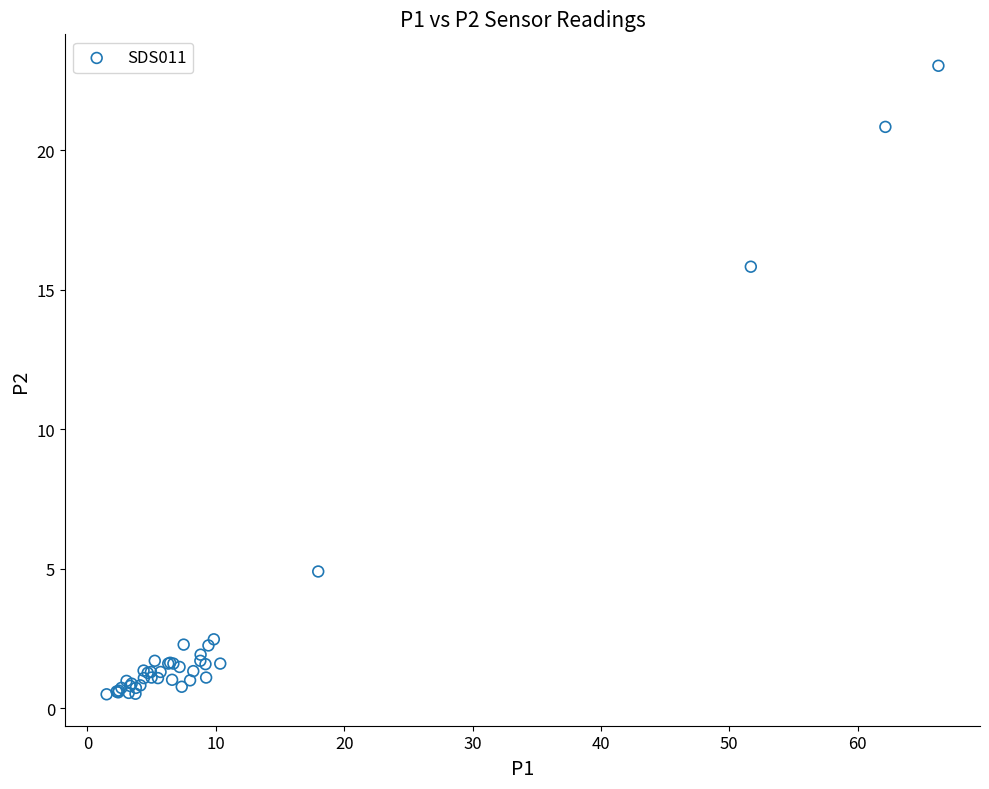

What Y value in the scatter plot is closest to 11?

15.8